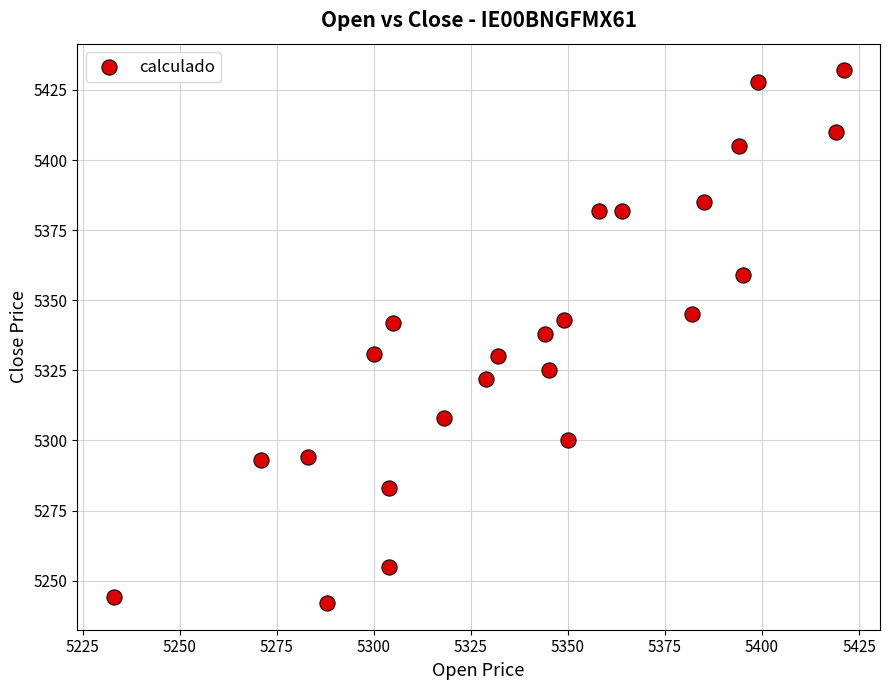

What is the range of Y values (max minus min)?

190